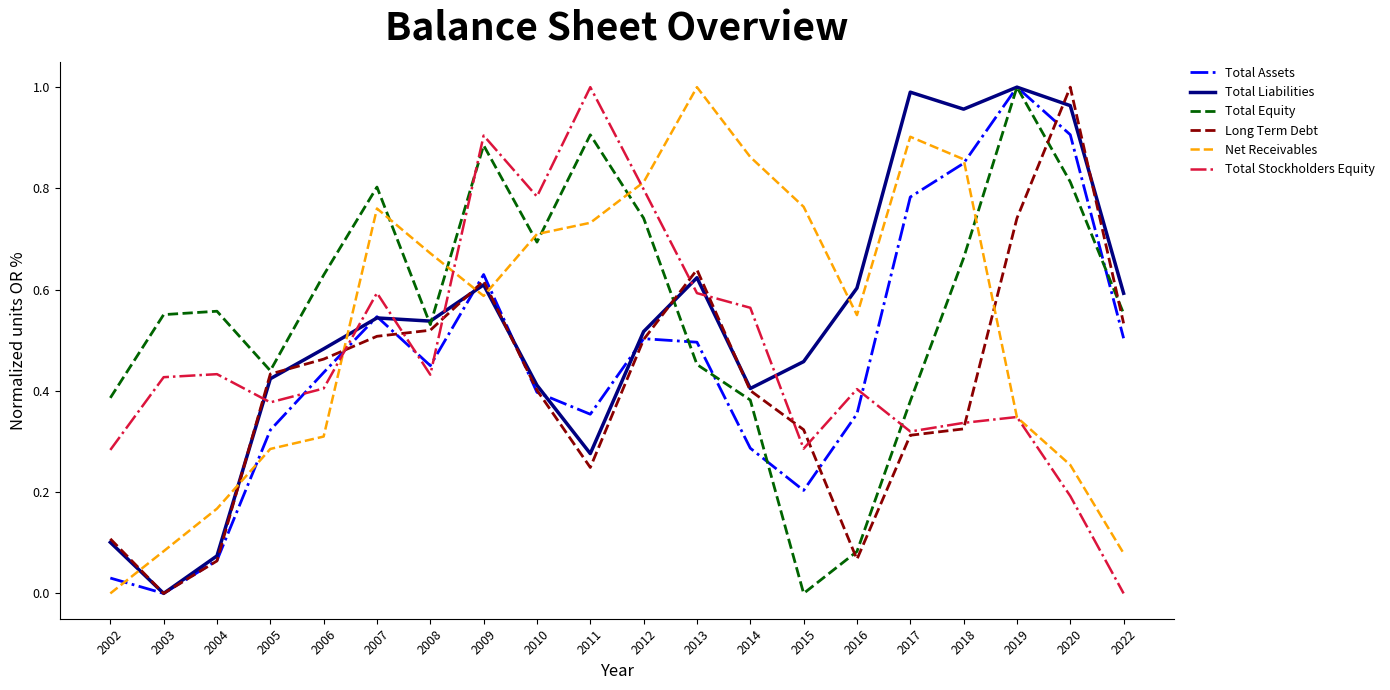

Is the value of Total Equity at 2006 greater than the value of Total Stockholders Equity at 2003?

Yes